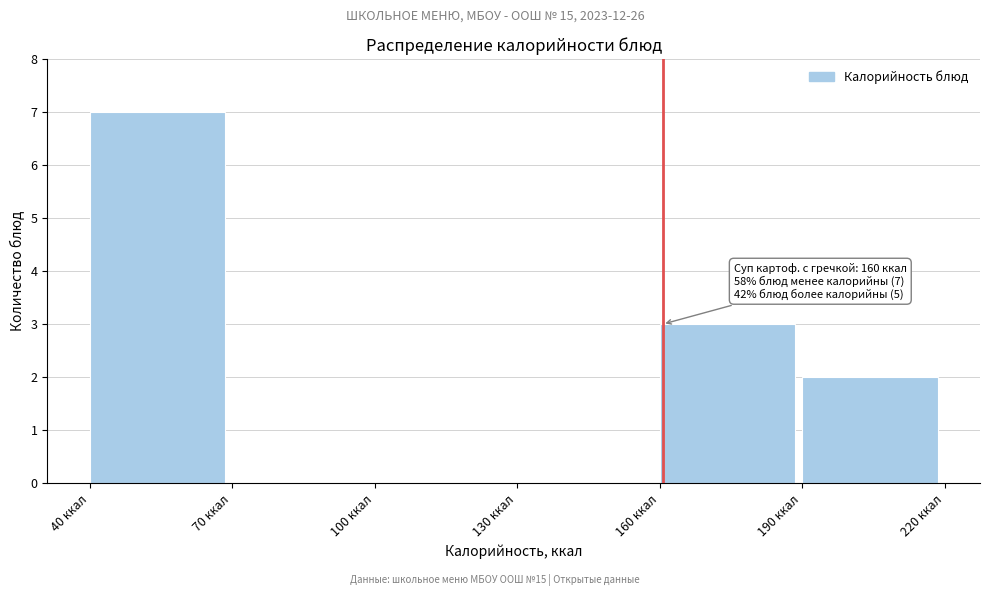

Over which range of the x-axis is the bar tallest?

40 to 70